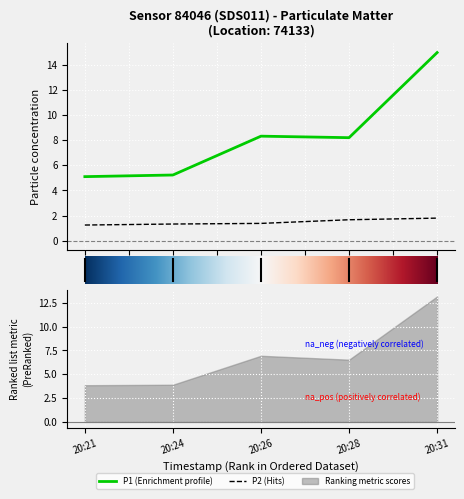

True or false: P1 has more than 1 points higher than both neighbors.

False